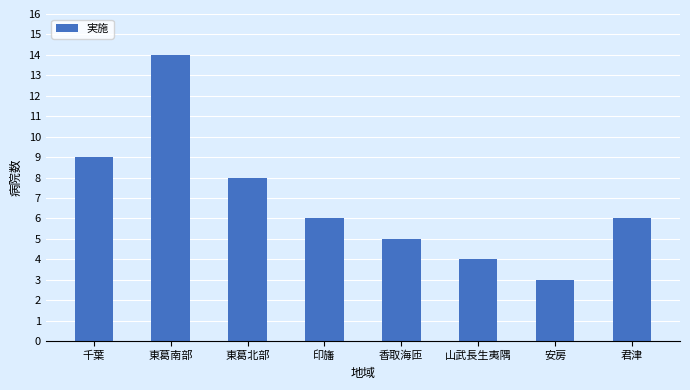

What is the change in value from 東葛南部 to 香取海匝?

-9